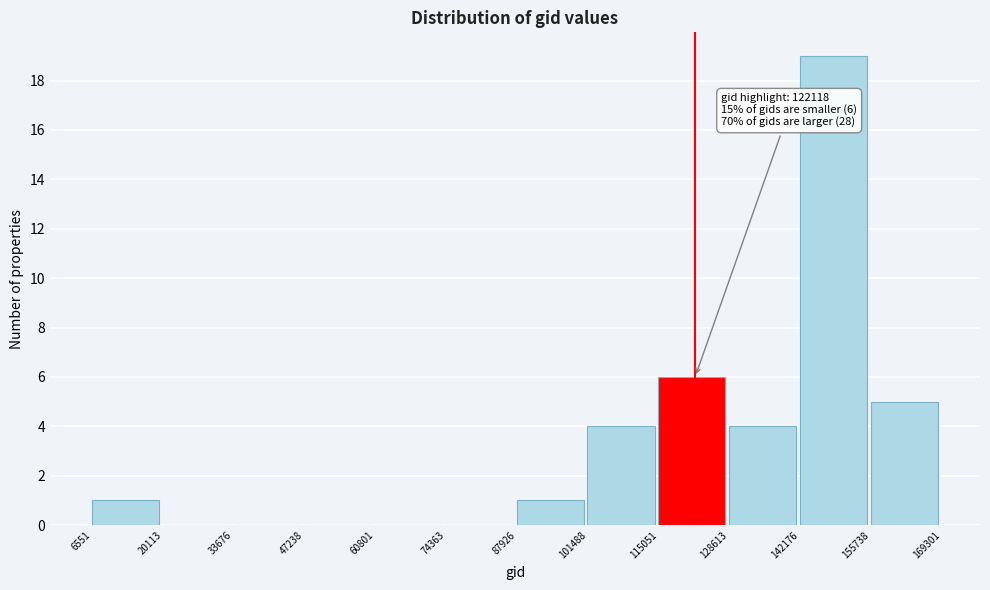

Over which range of the x-axis is the bar tallest?

142176 to 155738